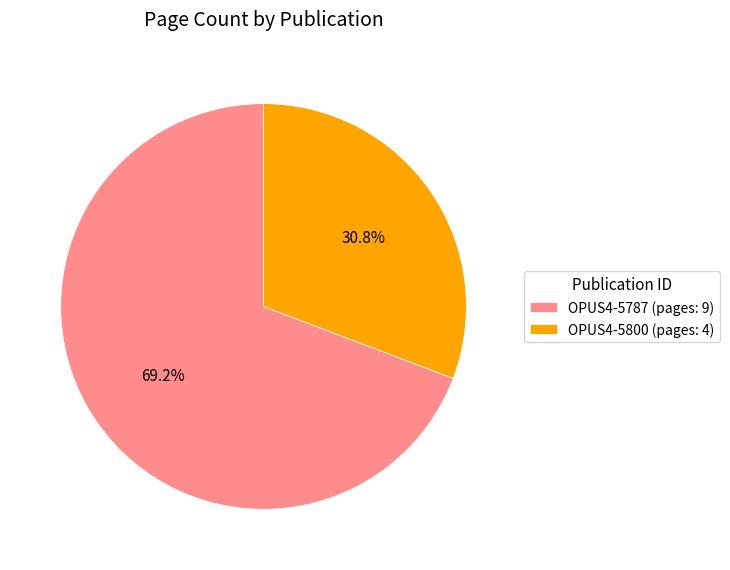

How many segments does this pie chart have?

2